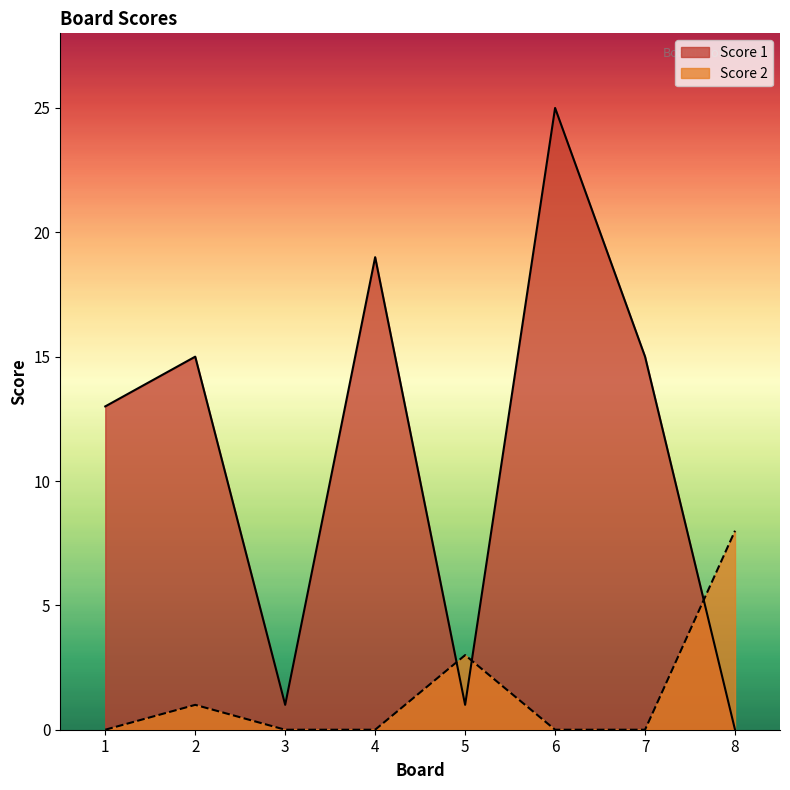

Rank the series by their maximum value, from lowest to highest.

Score 2, Score 1